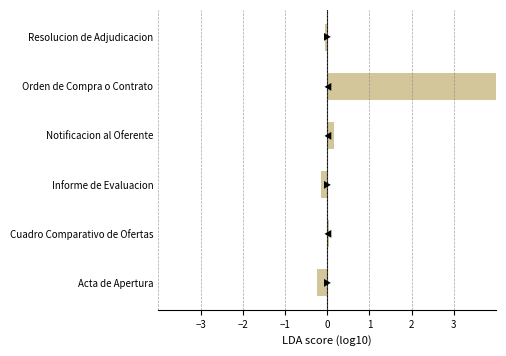

Read the value at Orden de Compra o Contrato.

8.6